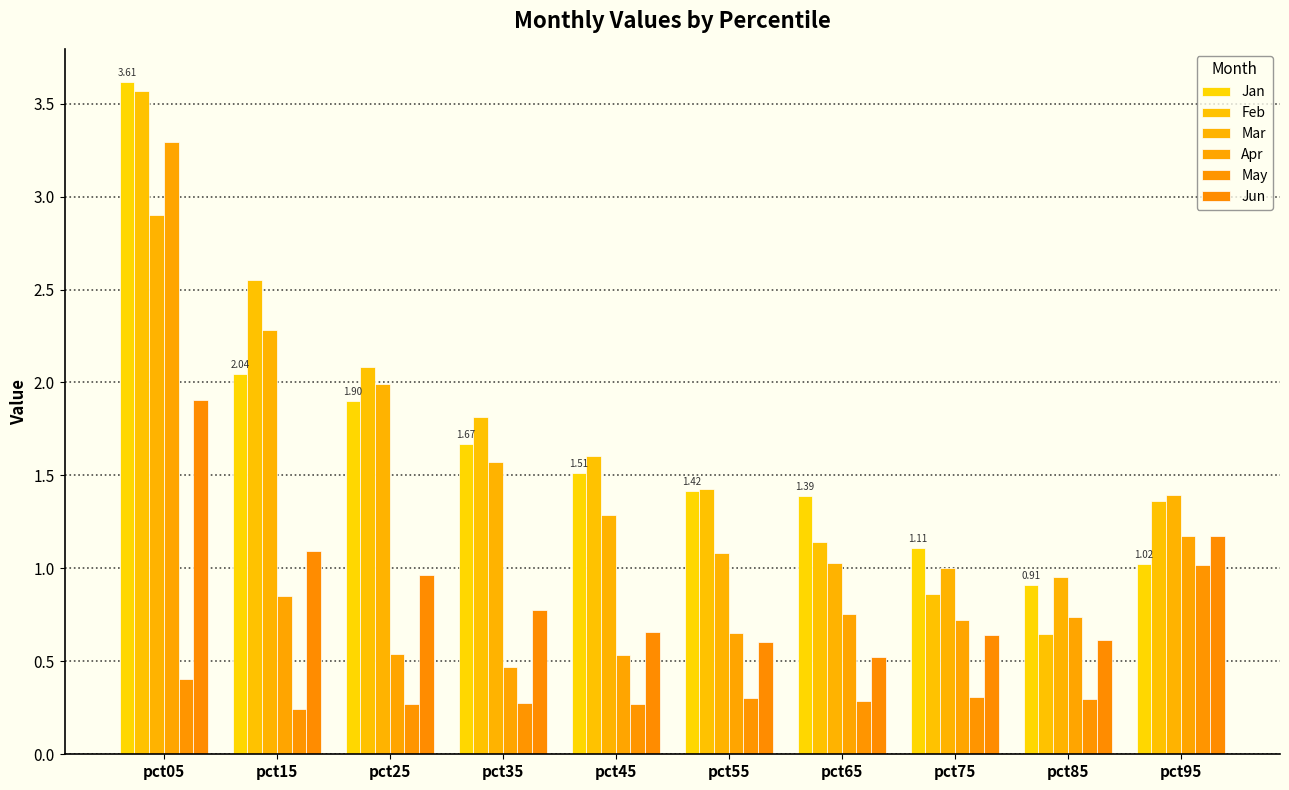

Between pct35 and pct85, which is larger?

pct35